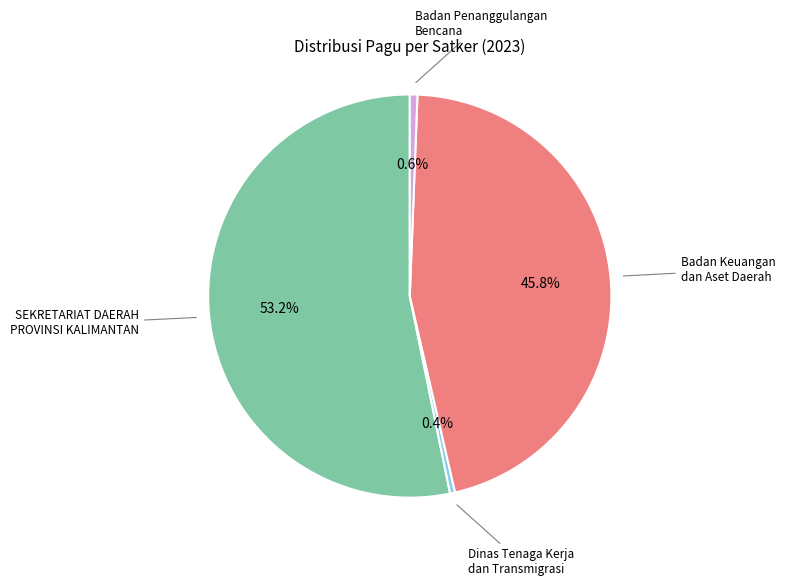

To the nearest percent, what percentage of the pie is SEKRETARIAT DAERAH PROVINSI KALIMANTAN?

53%